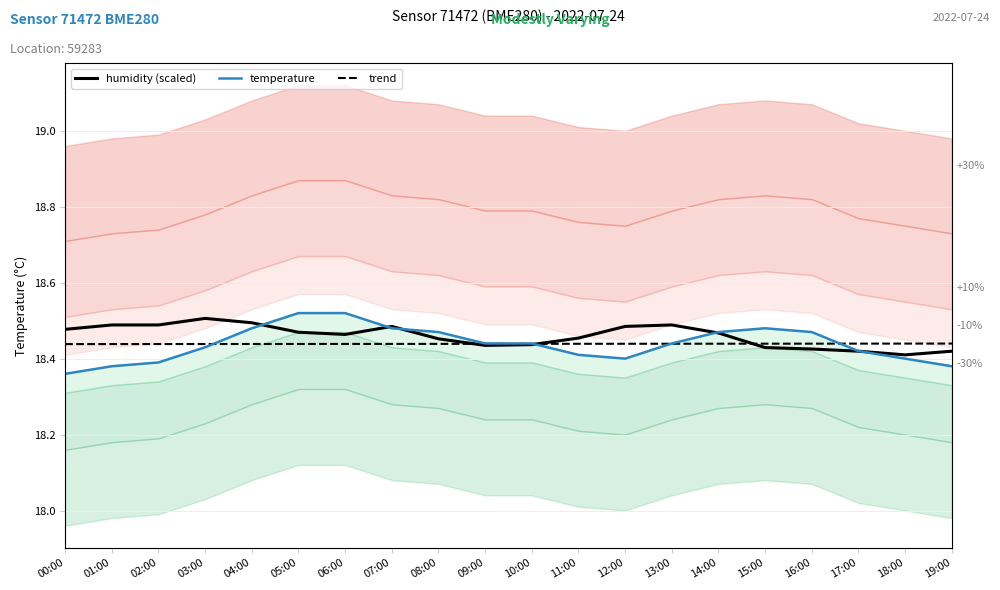

At which category is the sum across all series the highest?

05:00